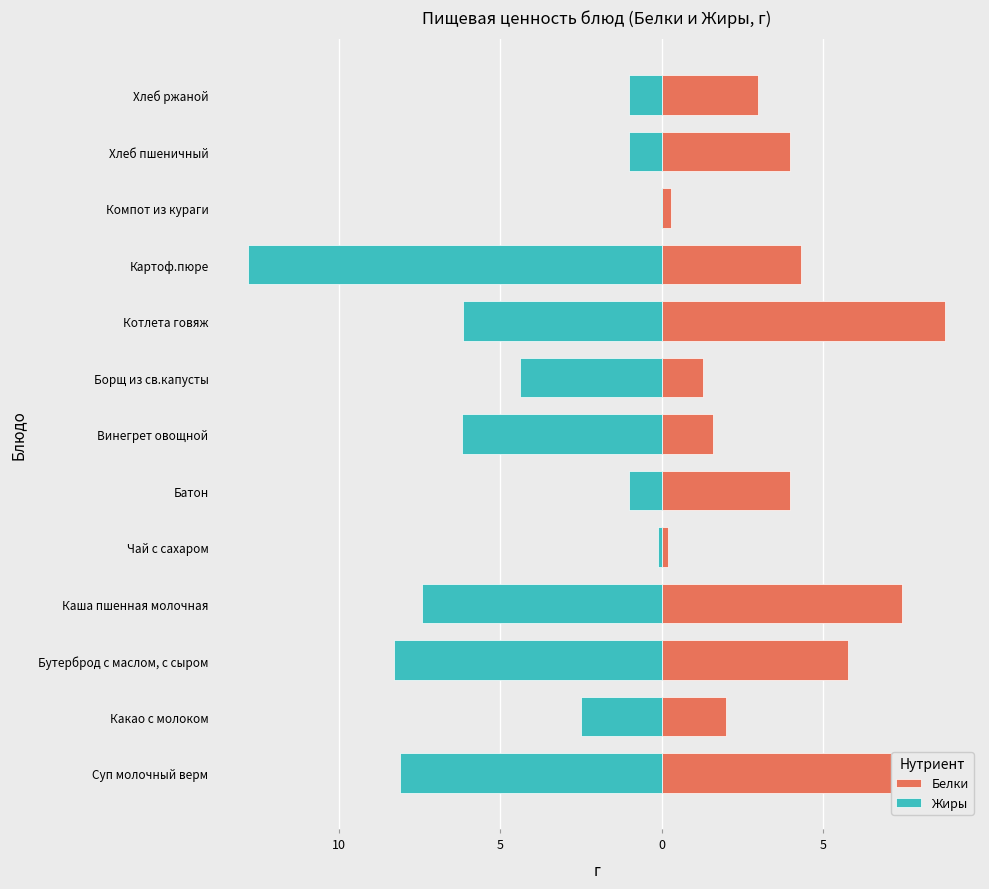

What is the average value of the Белки series?

3.8